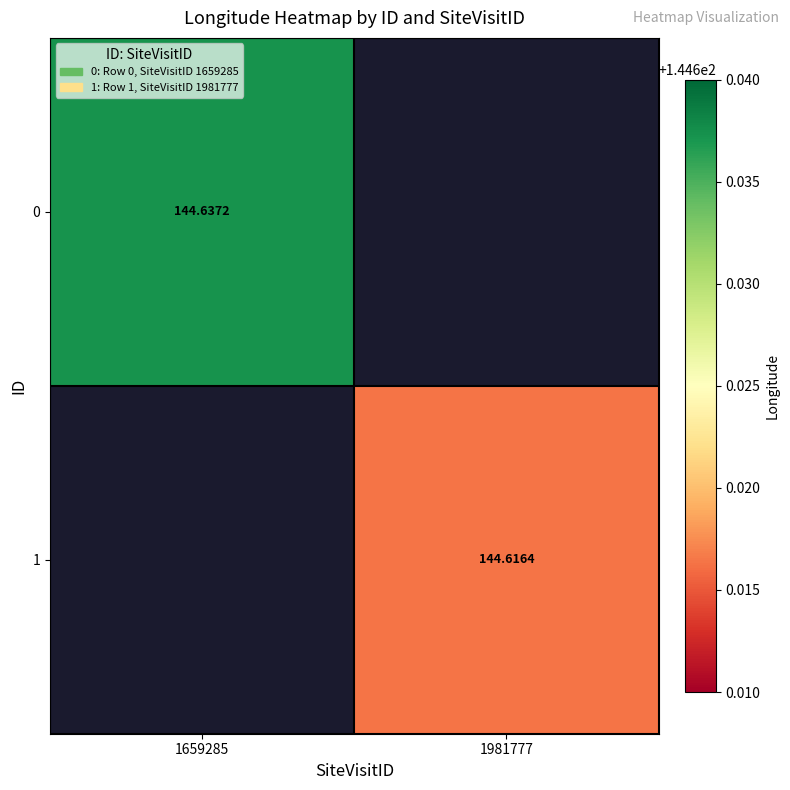

What is the maximum value for 0?

144.6